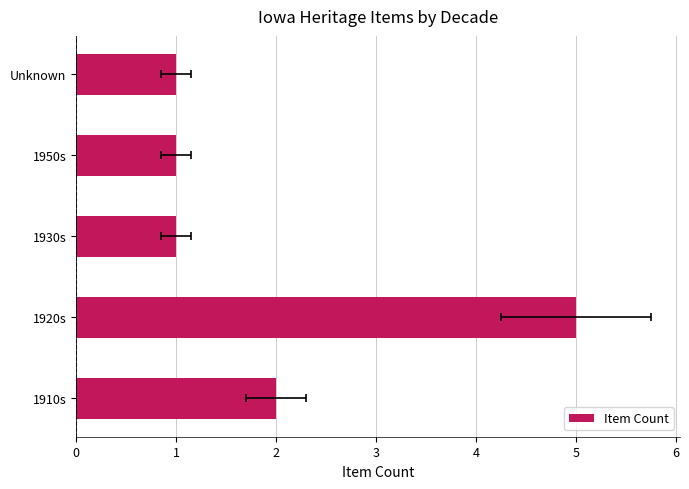

List the labels in order of value, smallest first.

1930s, 1950s, Unknown, 1910s, 1920s